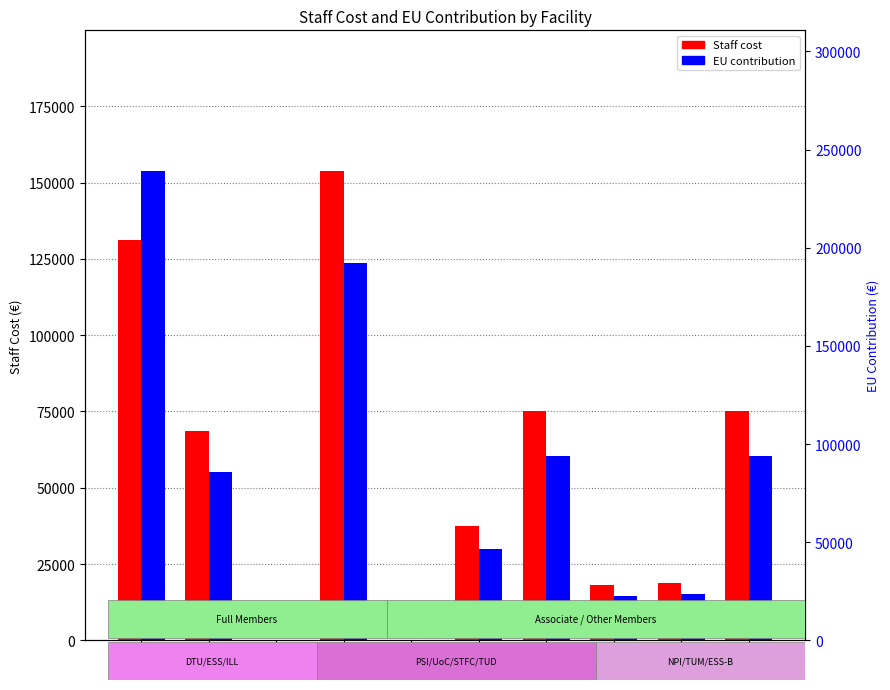

Does the chart contain stacked bars?

No